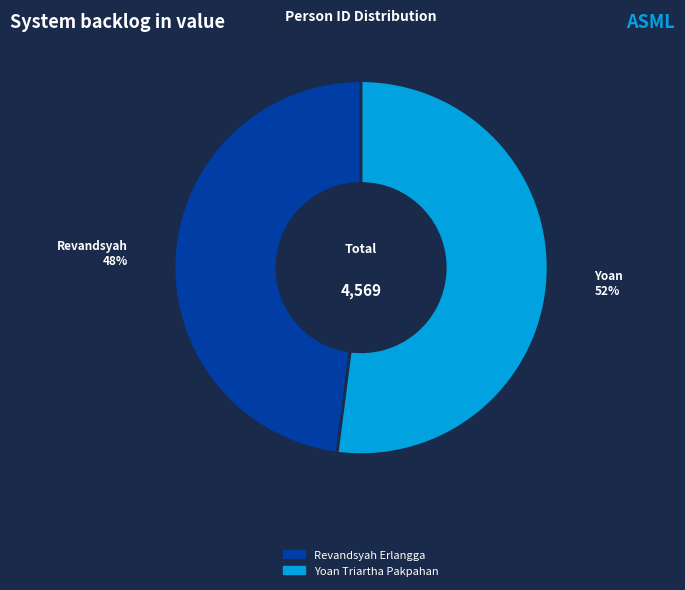

Which category has the smallest portion of the pie?

Revandsyah Erlangga